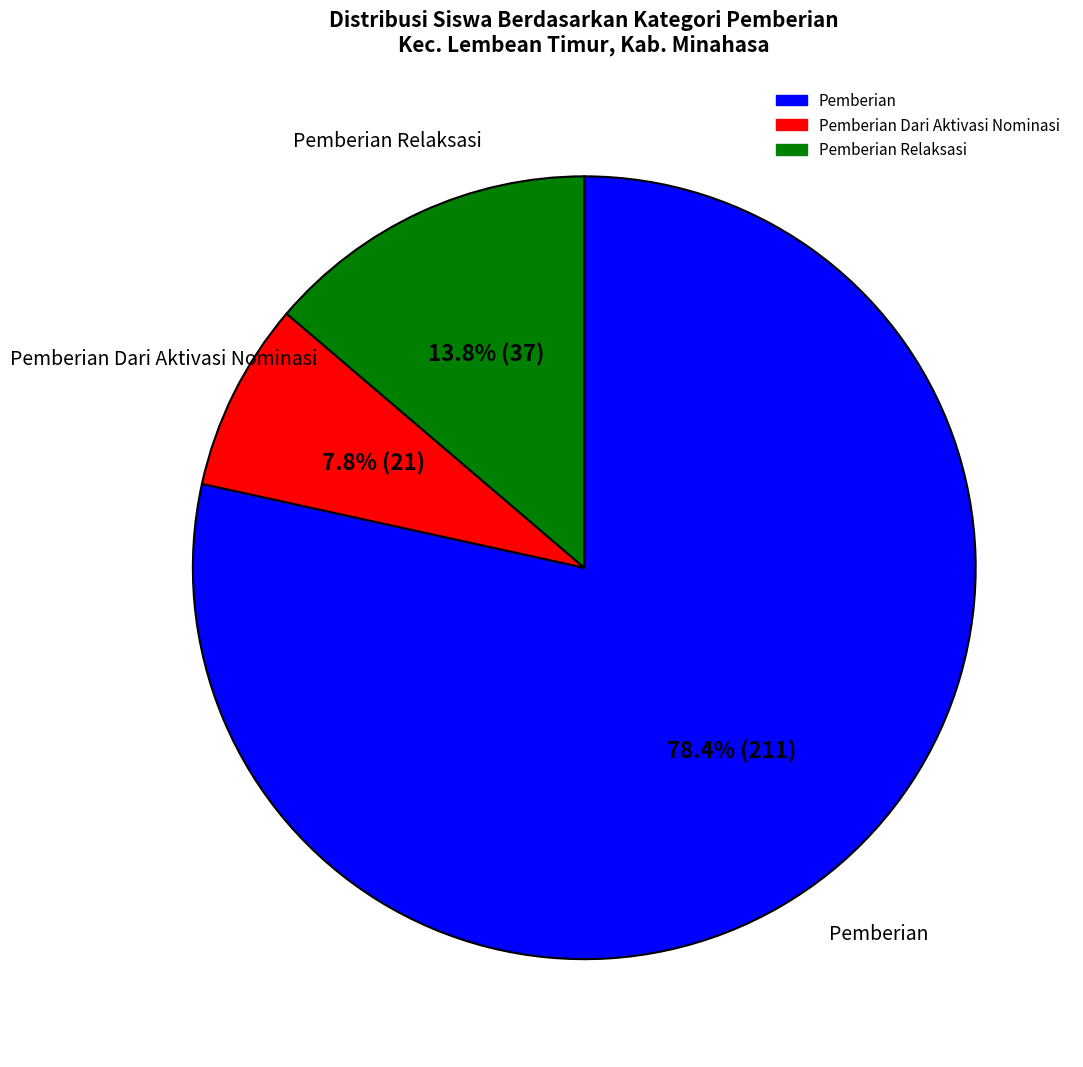

Does any single category account for the majority?

Yes